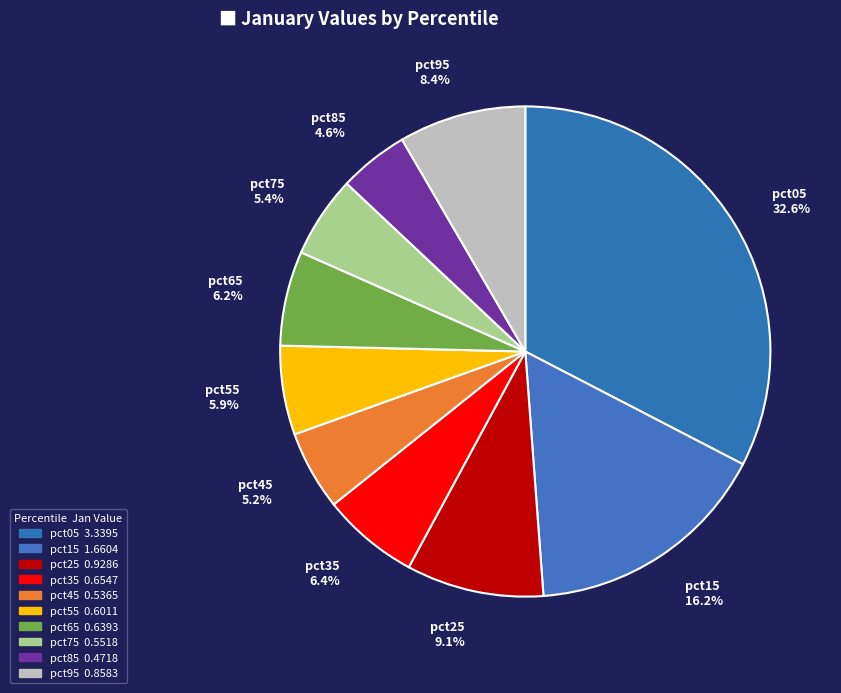

Is pct75 the majority of the pie?

No